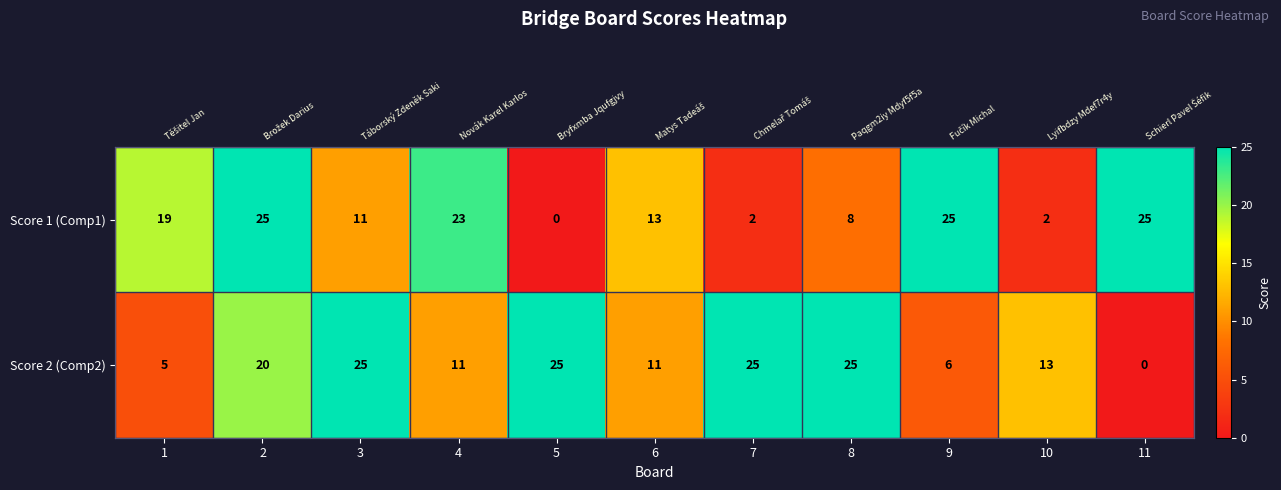

The value of Score 1 (Comp1) at 9 is 25. True or false?

True